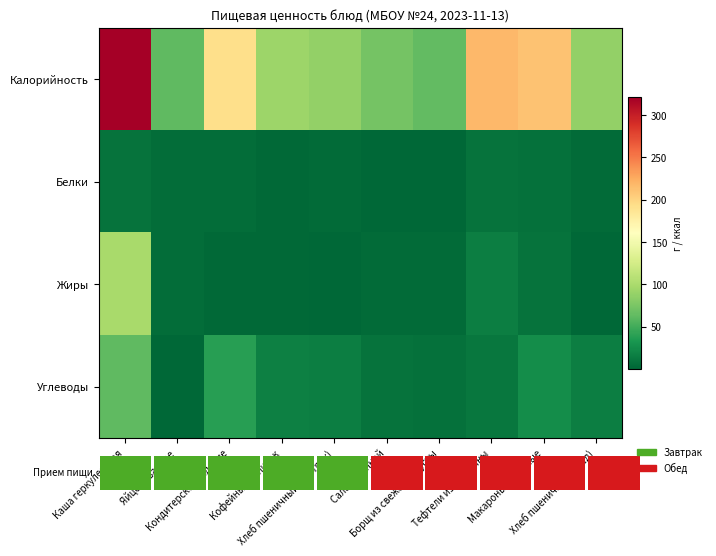

Reading right to left, list all the values displayed in this chart.

Калорийность: Хлеб пшеничный (обед)=88.0	Макароны отварные=211.0	Тефтели из говядины=218.0	Борщ из свежей капусты=63.7	Салат Степной=72.0	Хлеб пшеничный (завтрак)=88.0	Кофейный напиток=92.8	Кондитерское изделие=192.9	Яйцо отварное=62.8	Каша геркулесовая=321.1
Белки: Хлеб пшеничный (обед)=2.9	Макароны отварные=6.7	Тефтели из говядины=8.4	Борщ из свежей капусты=1.4	Салат Степной=1.5	Хлеб пшеничный (завтрак)=2.9	Кофейный напиток=1.9	Кондитерское изделие=4.7	Яйцо отварное=5.1	Каша геркулесовая=8.8
Жиры: Хлеб пшеничный (обед)=0.8	Макароны отварные=9.0	Тефтели из говядины=15.4	Борщ из свежей капусты=3.2	Салат Степной=3.2	Хлеб пшеничный (завтрак)=0.8	Кофейный напиток=1.6	Кондитерское изделие=2.1	Яйцо отварное=4.6	Каша геркулесовая=98.7
Углеводы: Хлеб пшеничный (обед)=16.3	Макароны отварные=26.1	Тефтели из говядины=11.3	Борщ из свежей капусты=7.1	Салат Степной=8.9	Хлеб пшеничный (завтрак)=16.3	Кофейный напиток=17.4	Кондитерское изделие=38.8	Яйцо отварное=0.3	Каша геркулесовая=62.7